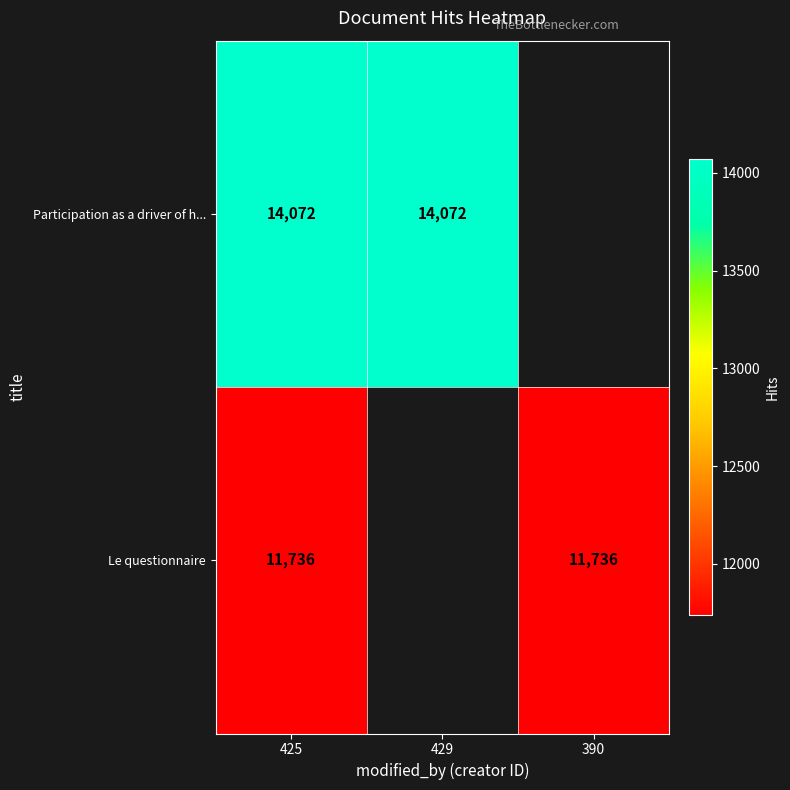

At which category does the chart reach its peak across all series?

425